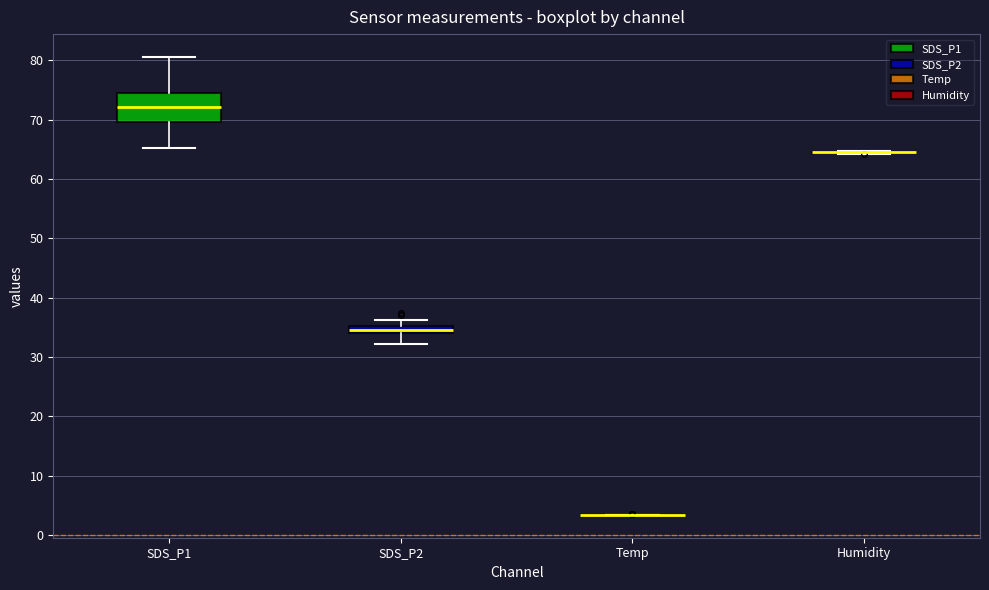

Comparing the boxes themselves (not the whiskers), which one is the tallest?

SDS_P1